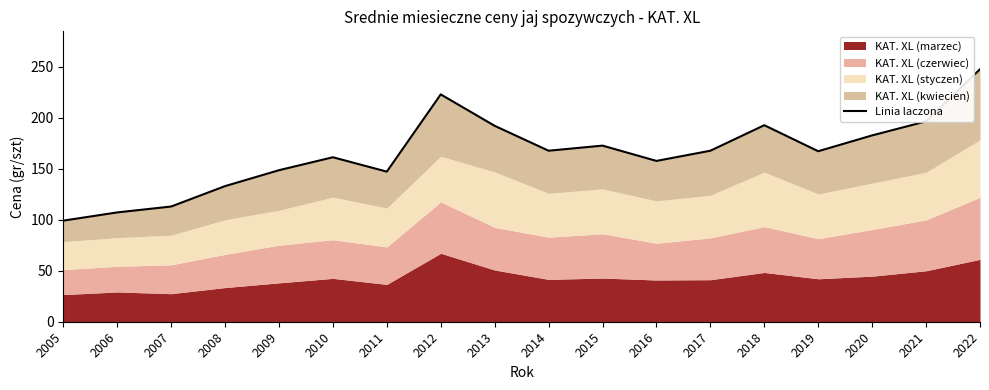

Rank the categories by value from lowest to highest.

2005, 2006, 2007, 2008, 2011, 2009, 2016, 2010, 2019, 2017, 2014, 2015, 2020, 2013, 2018, 2021, 2012, 2022